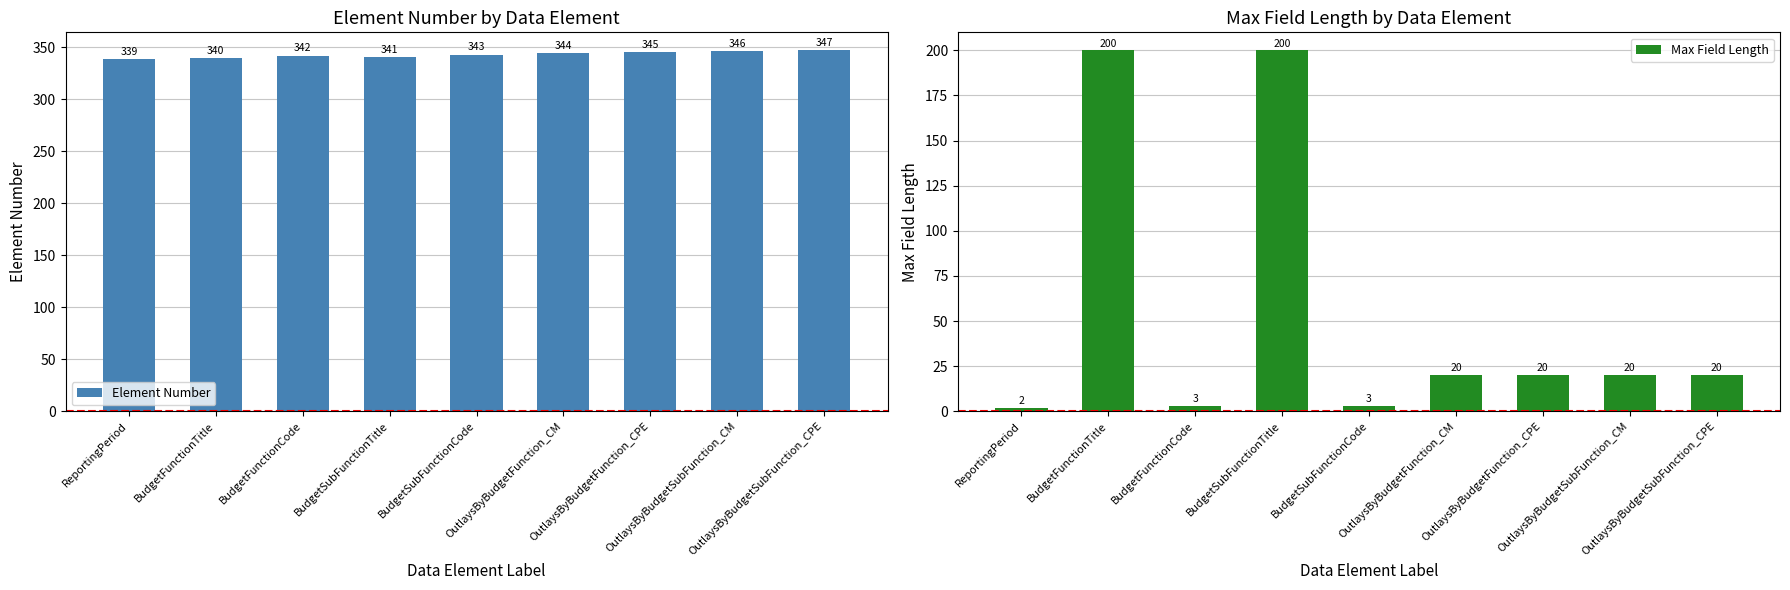

True or false: Max Field Length has a value of 3 at BudgetFunctionCode.

True